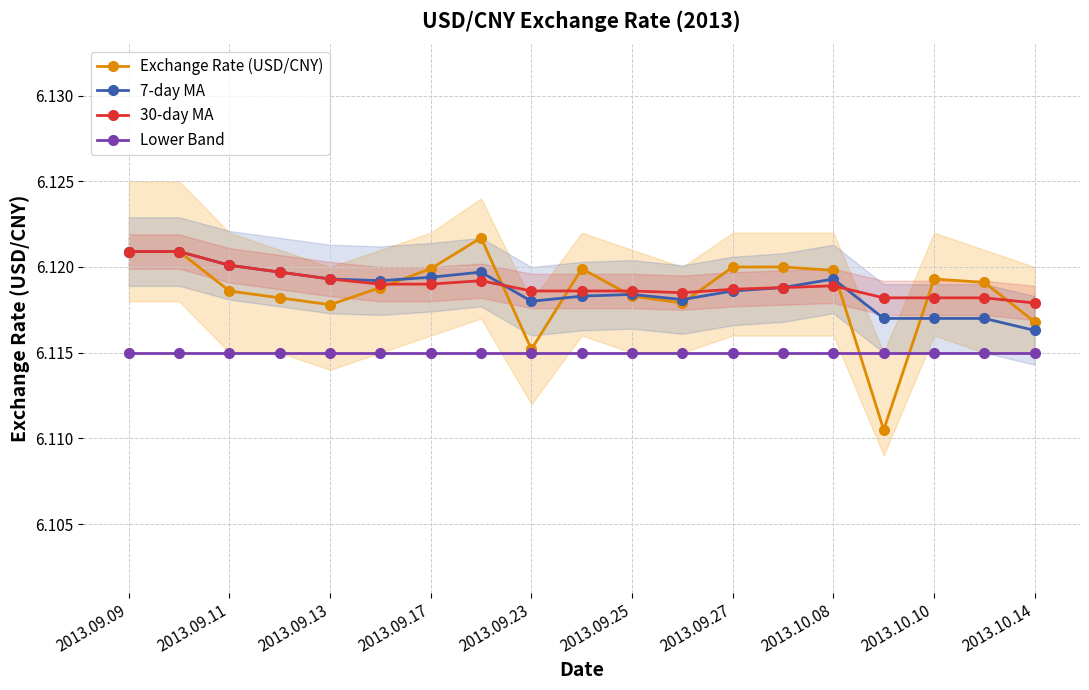

Read the Lower Band value at 15.

6.1